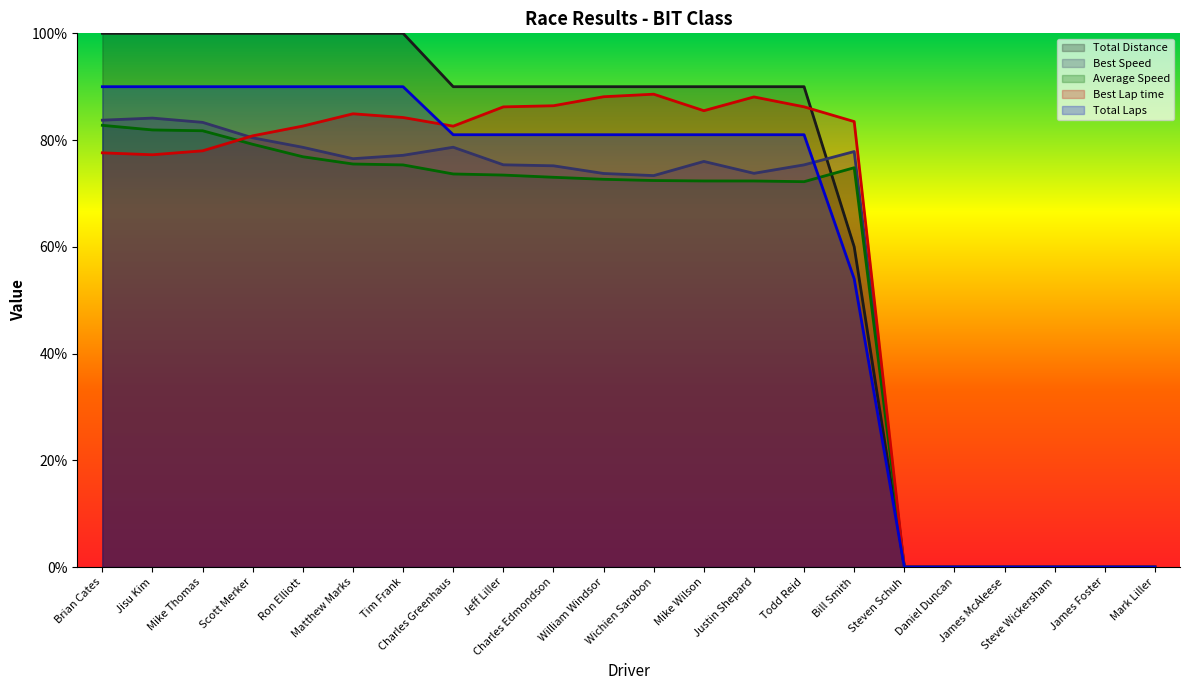

Reading left to right, extract all data points from this chart.

Total Distance: 100.0	100.0	100.0	100.0	100.0	100.0	100.0	90.0	90.0	90.0	90.0	90.0	90.0	90.0	90.0	60.0	0.0	0.0	0.0	0.0	0.0	0.0
Best Lap time: 77.6	77.2	78.0	80.8	82.6	84.9	84.2	82.6	86.2	86.4	88.1	88.6	85.5	88.1	86.2	83.5	0.0	0.0	0.0	0.0	0.0	0.0
Best Speed: 83.7	84.1	83.3	80.4	78.6	76.5	77.1	78.7	75.4	75.2	73.7	73.3	76.0	73.8	75.4	77.9	0.0	0.0	0.0	0.0	0.0	0.0
Average Speed: 82.8	81.9	81.7	79.2	76.9	75.5	75.3	73.7	73.4	73.0	72.7	72.4	72.3	72.3	72.2	74.8	0.0	0.0	0.0	0.0	0.0	0.0
Total Laps: 90.0	90.0	90.0	90.0	90.0	90.0	90.0	81.0	81.0	81.0	81.0	81.0	81.0	81.0	81.0	54.0	0.0	0.0	0.0	0.0	0.0	0.0